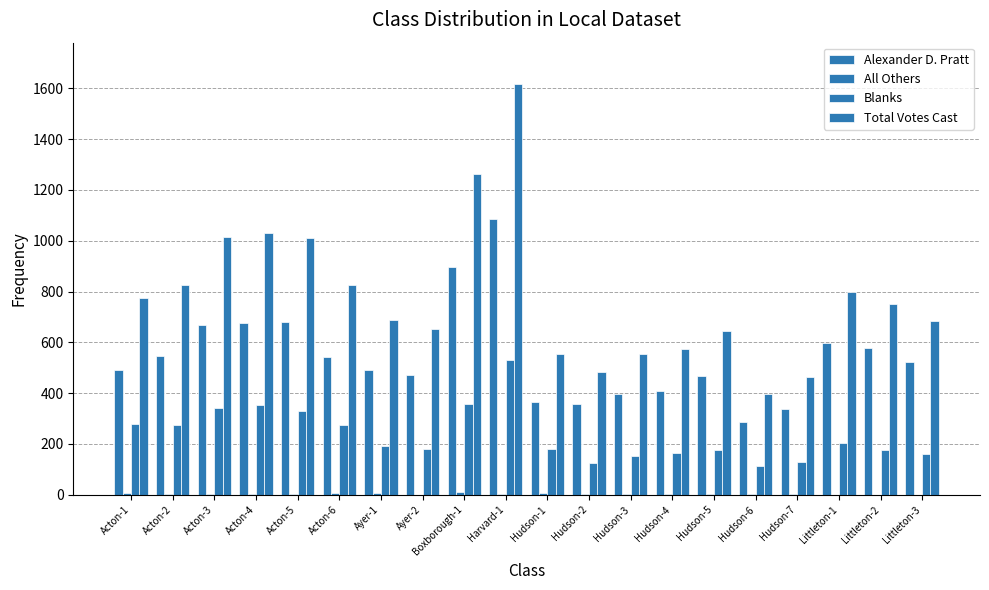

How many categories are shown in the chart?

20